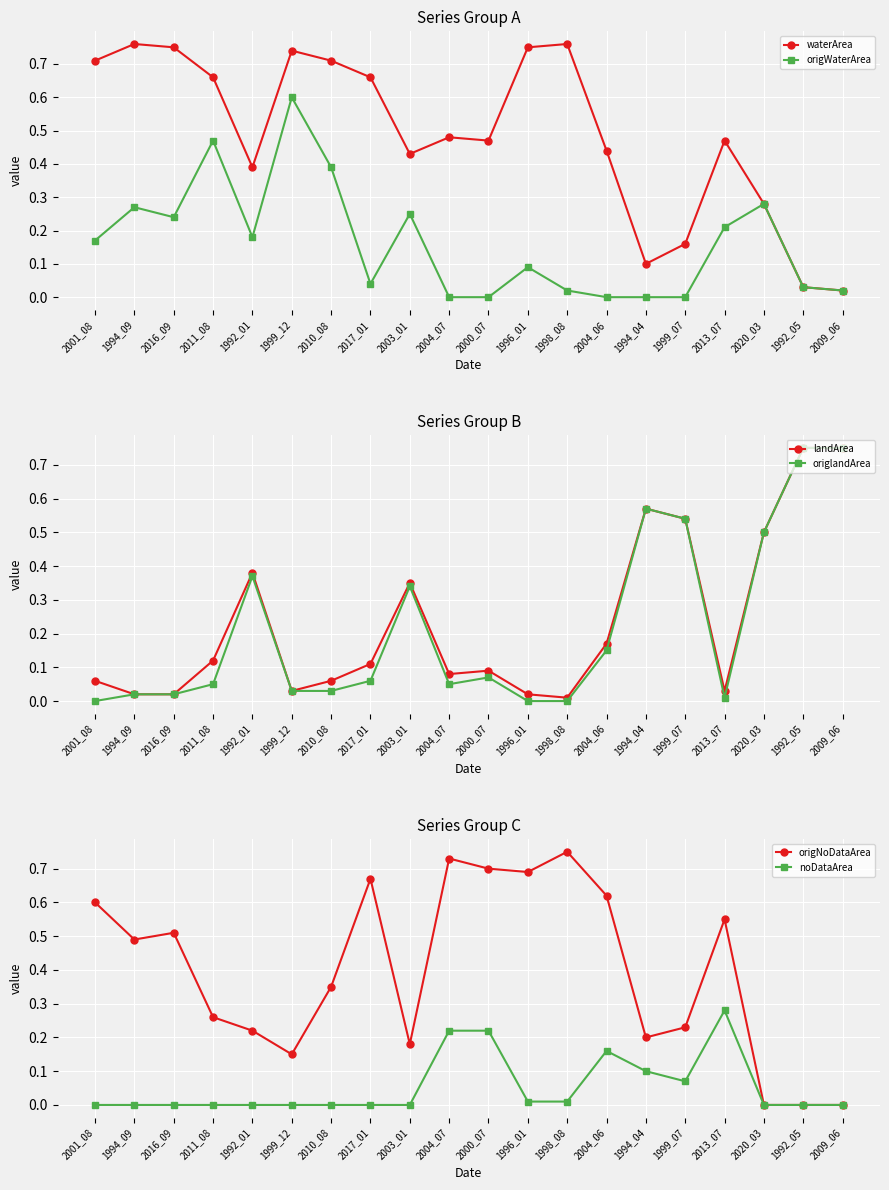

What is the difference between the waterArea values at 2004_06 and 2017_01?

0.2